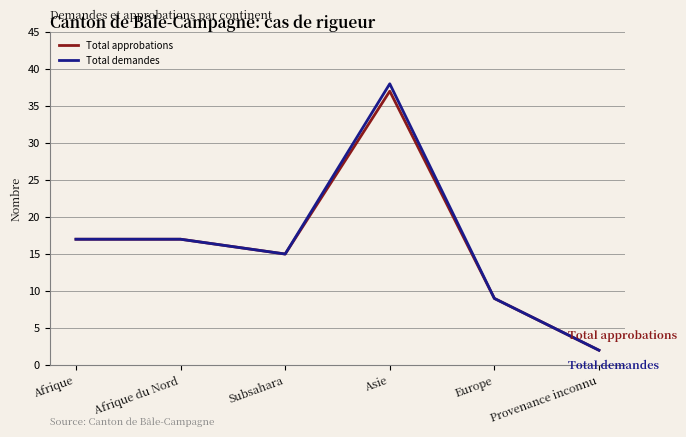

Reading right to left, list all the values displayed in this chart.

Total approbations: Provenance inconnu=2	Europe=9	Asie=37	Subsahara=15	Afrique du Nord=17	Afrique=17
Total demandes: Provenance inconnu=2	Europe=9	Asie=38	Subsahara=15	Afrique du Nord=17	Afrique=17